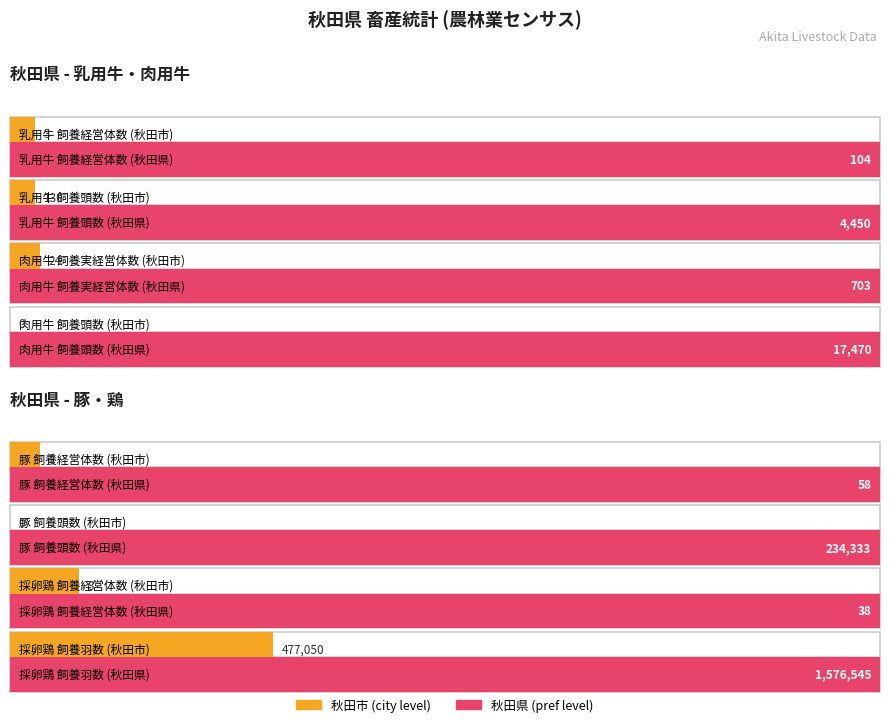

What is the maximum value shown in the chart?

1576545